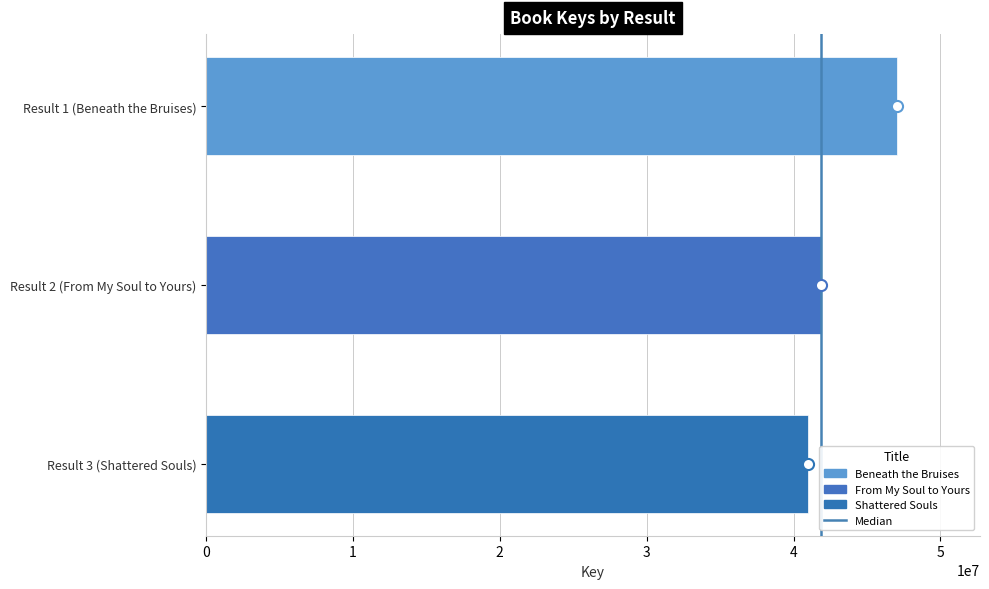

Is it true that the value at 0 is 1?

False